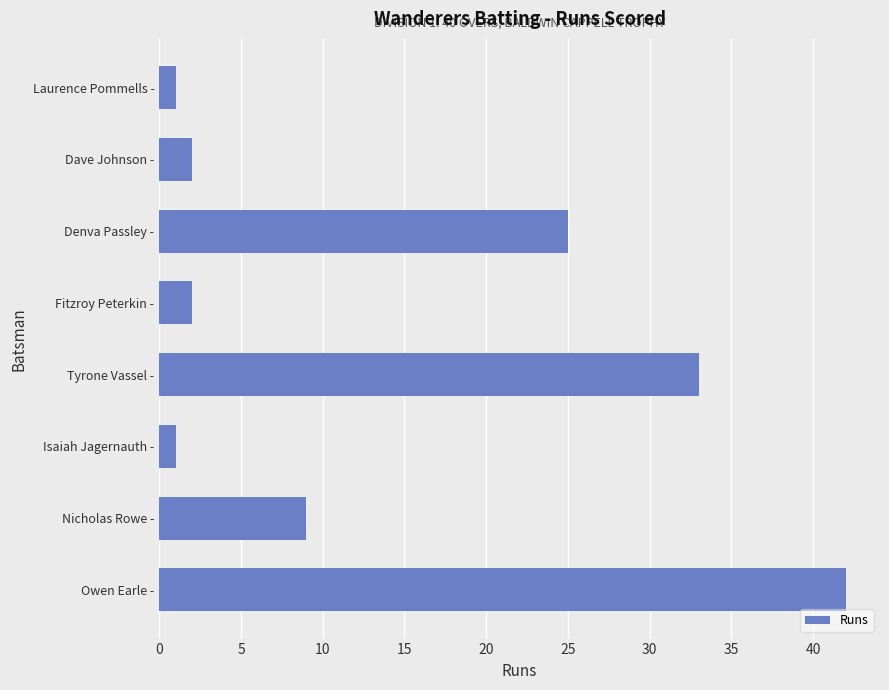

What is the sum of all values?

115